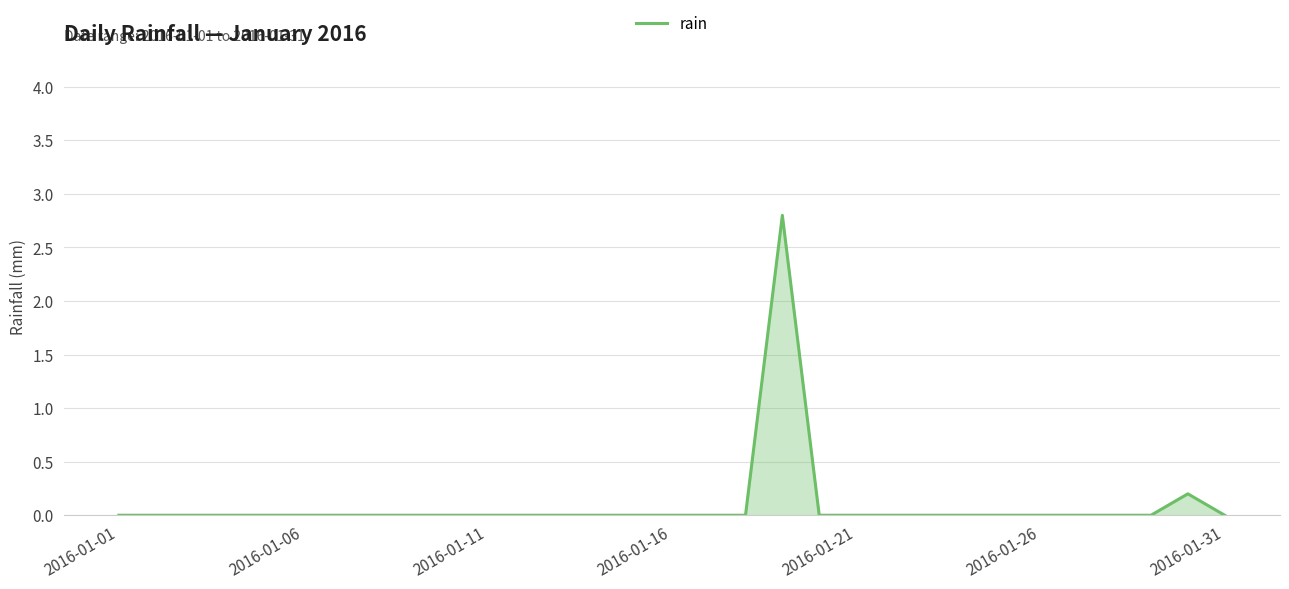

What is the maximum value shown in the chart?

2.8